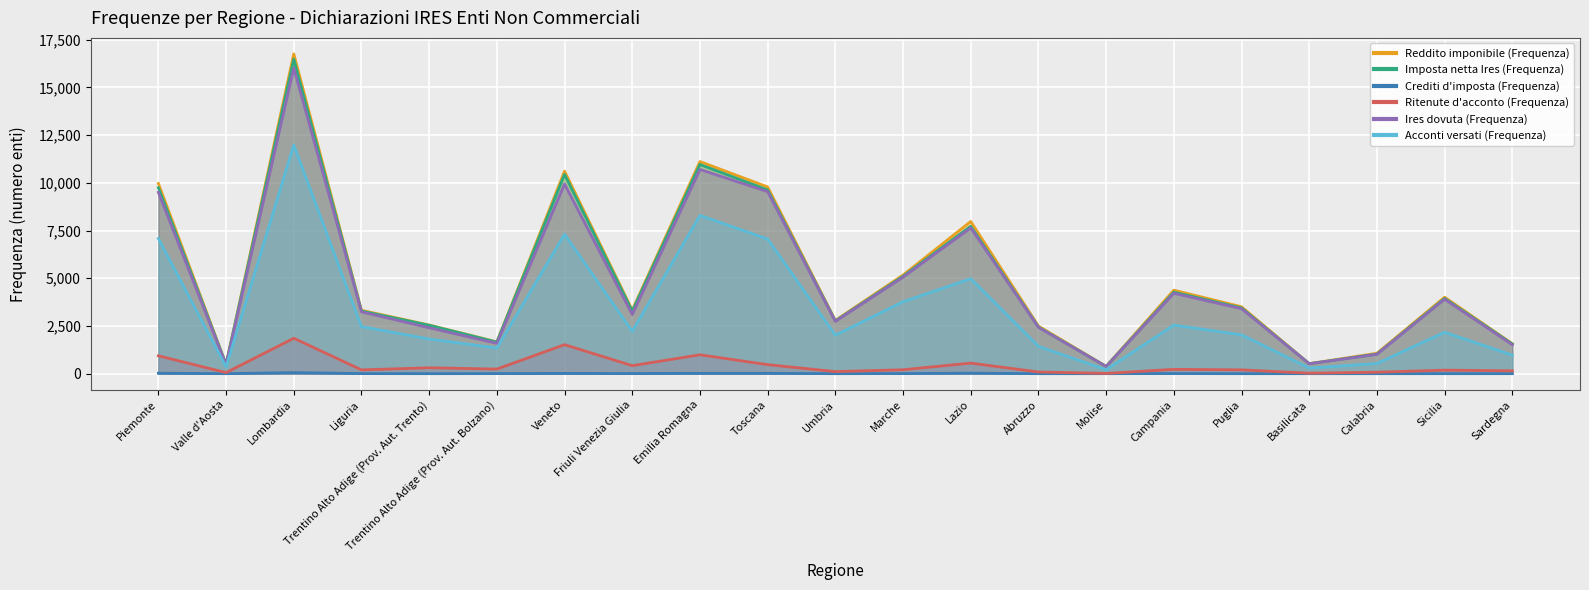

Reading left to right, what are all the values shown in this chart?

Reddito imponibile (Frequenza): Piemonte=9967	Valle d'Aosta=489	Lombardia=16759	Liguria=3323	Trentino Alto Adige (Prov. Aut. Trento)=2550	Trentino Alto Adige (Prov. Aut. Bolzano)=1667	Veneto=10612	Friuli Venezia Giulia=3332	Emilia Romagna=11117	Toscana=9786	Umbria=2793	Marche=5170	Lazio=7976	Abruzzo=2496	Molise=386	Campania=4375	Puglia=3507	Basilicata=526	Calabria=1071	Sicilia=4009	Sardegna=1574
Imposta netta Ires (Frequenza): Piemonte=9747	Valle d'Aosta=483	Lombardia=16484	Liguria=3282	Trentino Alto Adige (Prov. Aut. Trento)=2537	Trentino Alto Adige (Prov. Aut. Bolzano)=1655	Veneto=10441	Friuli Venezia Giulia=3271	Emilia Romagna=10963	Toscana=9627	Umbria=2762	Marche=5102	Lazio=7726	Abruzzo=2444	Molise=377	Campania=4271	Puglia=3445	Basilicata=521	Calabria=1027	Sicilia=3941	Sardegna=1553
Crediti d'imposta (Frequenza): Piemonte=23	Valle d'Aosta=0	Lombardia=57	Liguria=4	Trentino Alto Adige (Prov. Aut. Trento)=0	Trentino Alto Adige (Prov. Aut. Bolzano)=4	Veneto=13	Friuli Venezia Giulia=7	Emilia Romagna=18	Toscana=18	Umbria=0	Marche=6	Lazio=27	Abruzzo=0	Molise=0	Campania=6	Puglia=0	Basilicata=0	Calabria=0	Sicilia=0	Sardegna=0
Ritenute d'acconto (Frequenza): Piemonte=938	Valle d'Aosta=55	Lombardia=1857	Liguria=199	Trentino Alto Adige (Prov. Aut. Trento)=310	Trentino Alto Adige (Prov. Aut. Bolzano)=241	Veneto=1520	Friuli Venezia Giulia=420	Emilia Romagna=990	Toscana=473	Umbria=109	Marche=206	Lazio=554	Abruzzo=89	Molise=13	Campania=228	Puglia=201	Basilicata=25	Calabria=77	Sicilia=185	Sardegna=150
Ires dovuta (Frequenza): Piemonte=9503	Valle d'Aosta=463	Lombardia=16019	Liguria=3241	Trentino Alto Adige (Prov. Aut. Trento)=2407	Trentino Alto Adige (Prov. Aut. Bolzano)=1590	Veneto=9940	Friuli Venezia Giulia=3099	Emilia Romagna=10703	Toscana=9539	Umbria=2741	Marche=5059	Lazio=7641	Abruzzo=2428	Molise=373	Campania=4214	Puglia=3406	Basilicata=518	Calabria=1016	Sicilia=3902	Sardegna=1519
Acconti versati (Frequenza): Piemonte=7084	Valle d'Aosta=358	Lombardia=11985	Liguria=2466	Trentino Alto Adige (Prov. Aut. Trento)=1818	Trentino Alto Adige (Prov. Aut. Bolzano)=1344	Veneto=7308	Friuli Venezia Giulia=2223	Emilia Romagna=8293	Toscana=7055	Umbria=2019	Marche=3769	Lazio=4978	Abruzzo=1432	Molise=209	Campania=2546	Puglia=2036	Basilicata=294	Calabria=533	Sicilia=2171	Sardegna=973